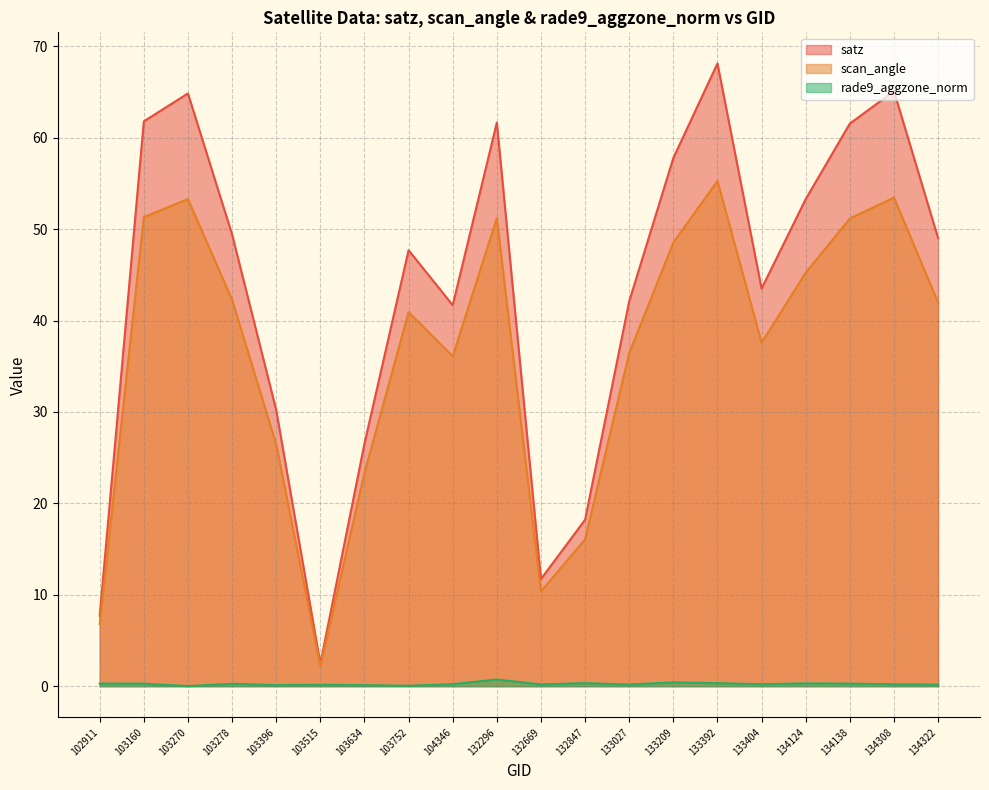

True or false: rade9_aggzone_norm and scan_angle intersect in this chart.

False